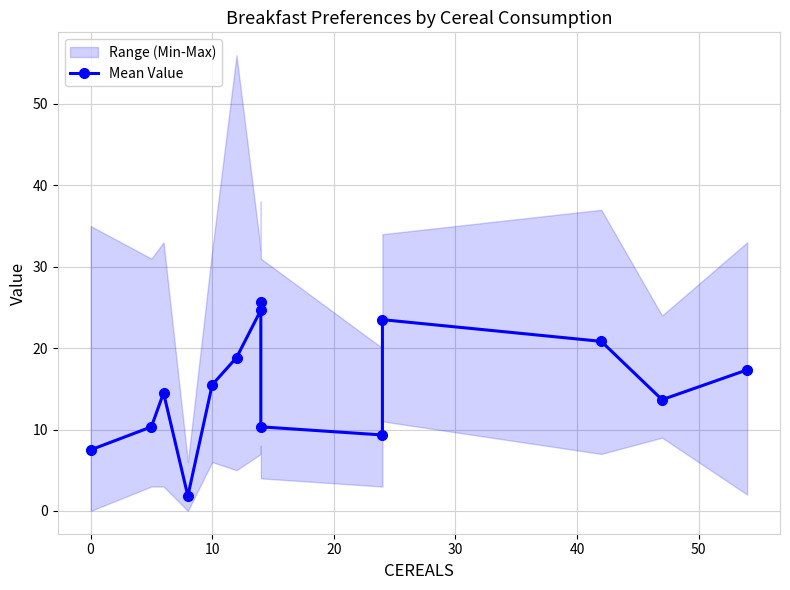

The value at 10 is 35.0. True or false?

False